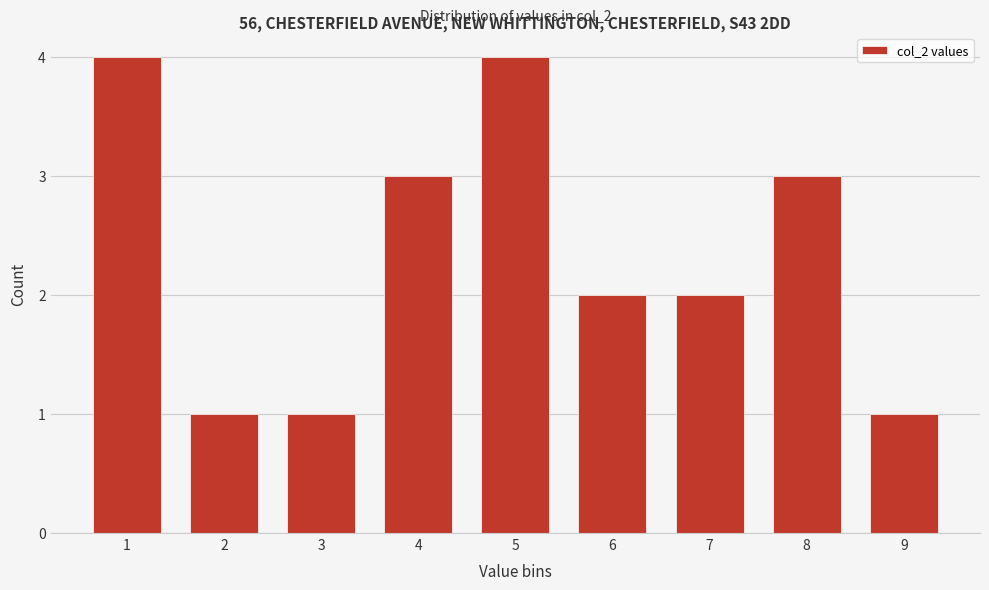

Reading left to right, extract all data points from this chart.

1=4	2=1	3=1	4=3	5=4	6=2	7=2	8=3	9=1